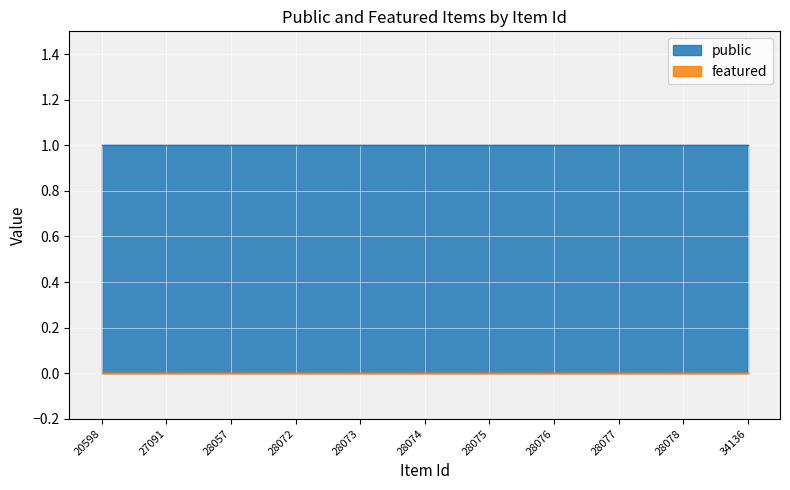

Reading right to left, what are all the values shown in this chart?

public: 34136=1	28078=1	28077=1	28076=1	28075=1	28074=1	28073=1	28072=1	28057=1	27091=1	20598=1
featured: 34136=0	28078=0	28077=0	28076=0	28075=0	28074=0	28073=0	28072=0	28057=0	27091=0	20598=0